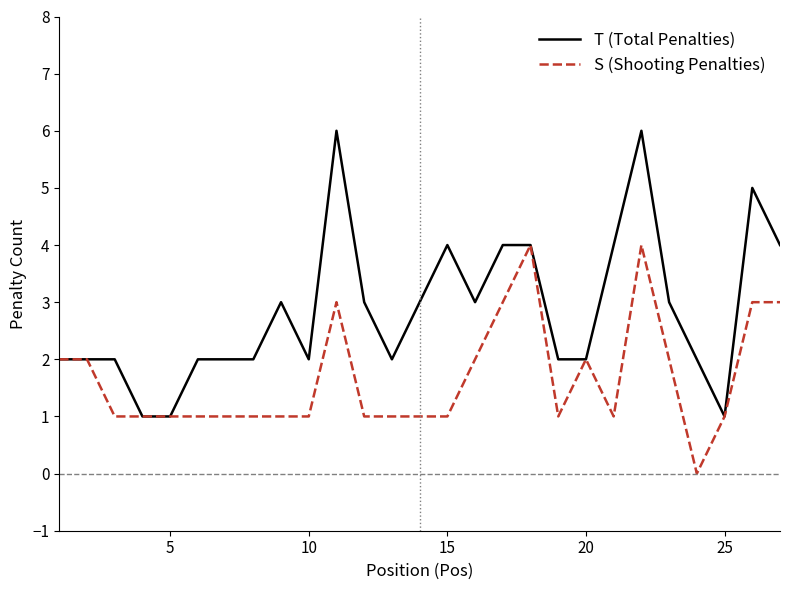

Which series has the largest total across all categories?

T (Total Penalties)